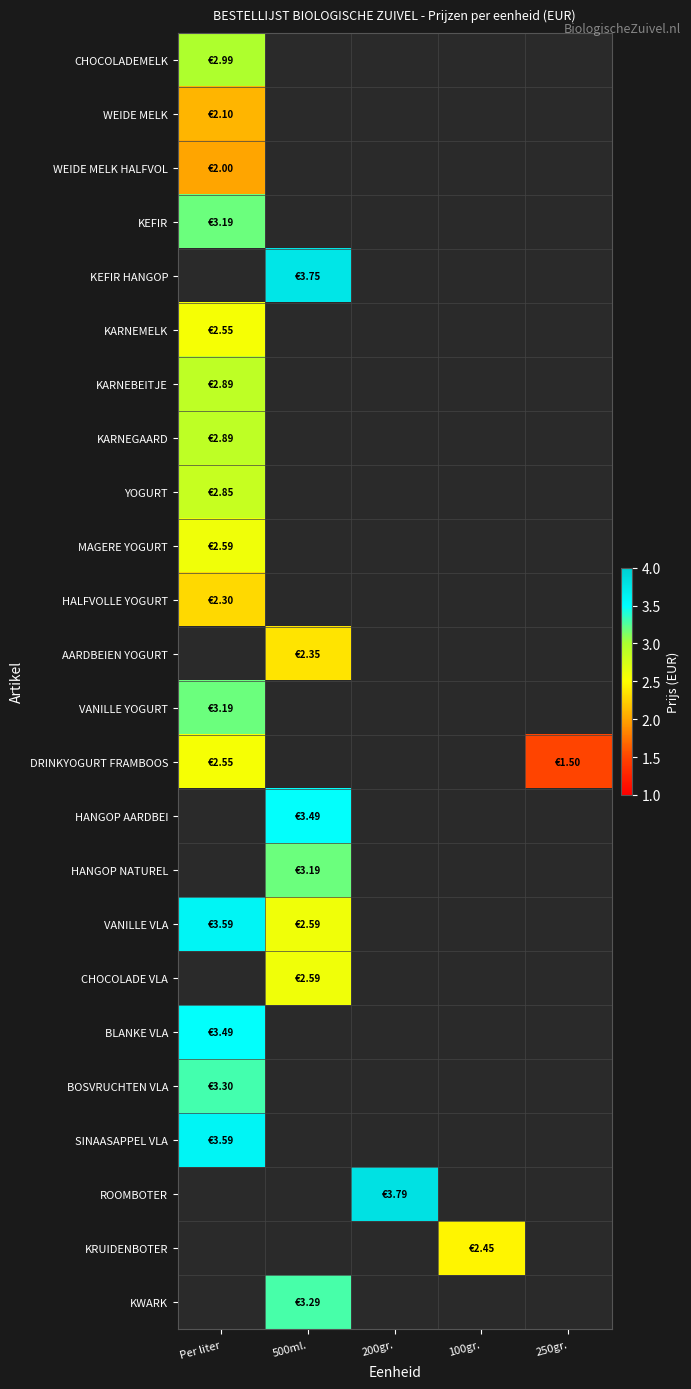

At how many categories does at least one series exceed 2?

4